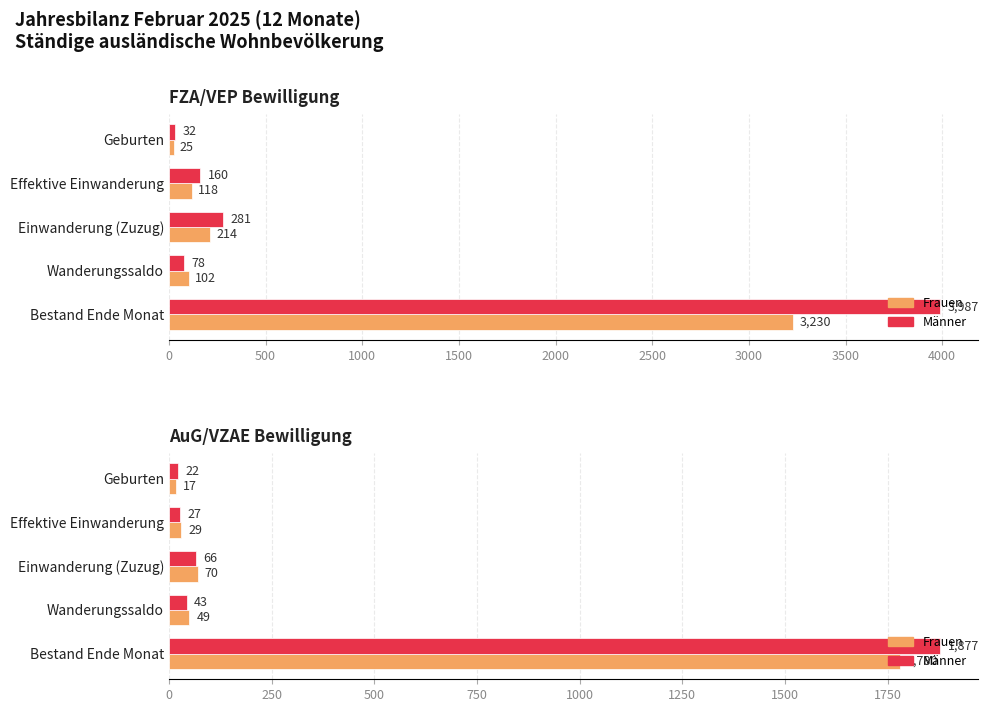

Rank the series by their maximum value, from highest to lowest.

FZA/VEP Männer, FZA/VEP Frauen, AuG/VZAE Männer, AuG/VZAE Frauen